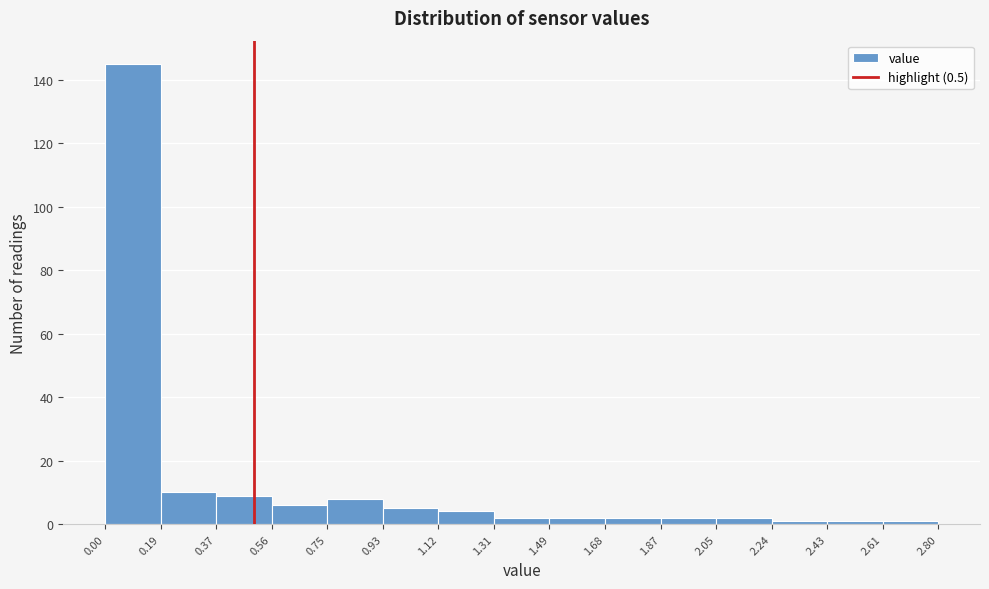

Reading left to right, transcribe this chart: for each bar, give the range it covers on the x-axis and its height. The values are not printed on the chart, so give them approximately, as read against the axis.

0.00 to 0.19: 146
0.19 to 0.37: 10
0.37 to 0.56: 10
0.56 to 0.75: 6
0.75 to 0.93: 8
0.93 to 1.12: 6
1.12 to 1.31: 4
1.31 to 1.49: 2
1.49 to 1.68: 2
1.68 to 1.87: 2
1.87 to 2.05: 2
2.05 to 2.24: 2
2.24 to 2.43: under 2
2.43 to 2.61: under 2
2.61 to 2.80: under 2